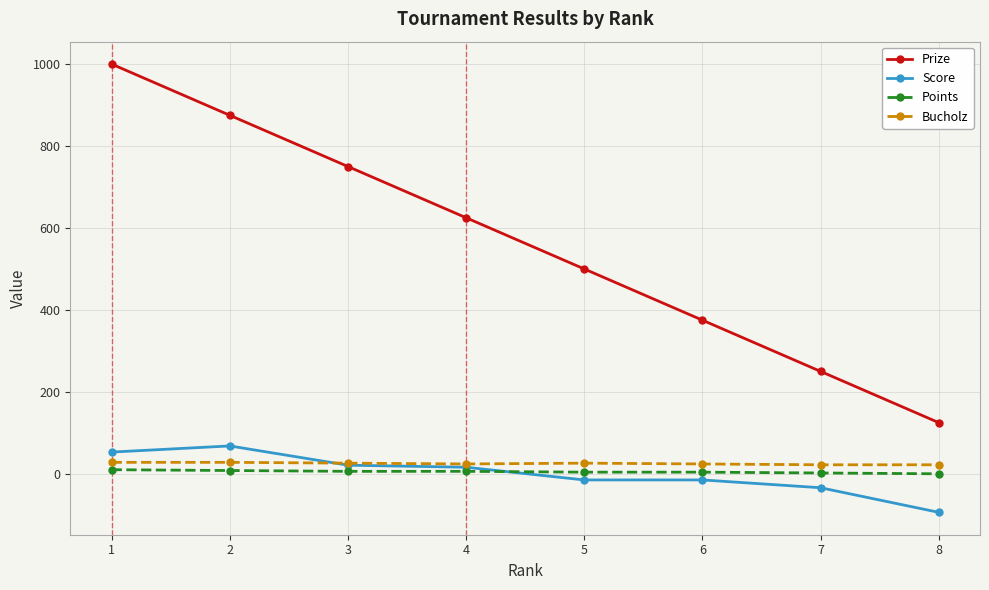

What is the value of the Bucholz point at the 7th from the left?

22